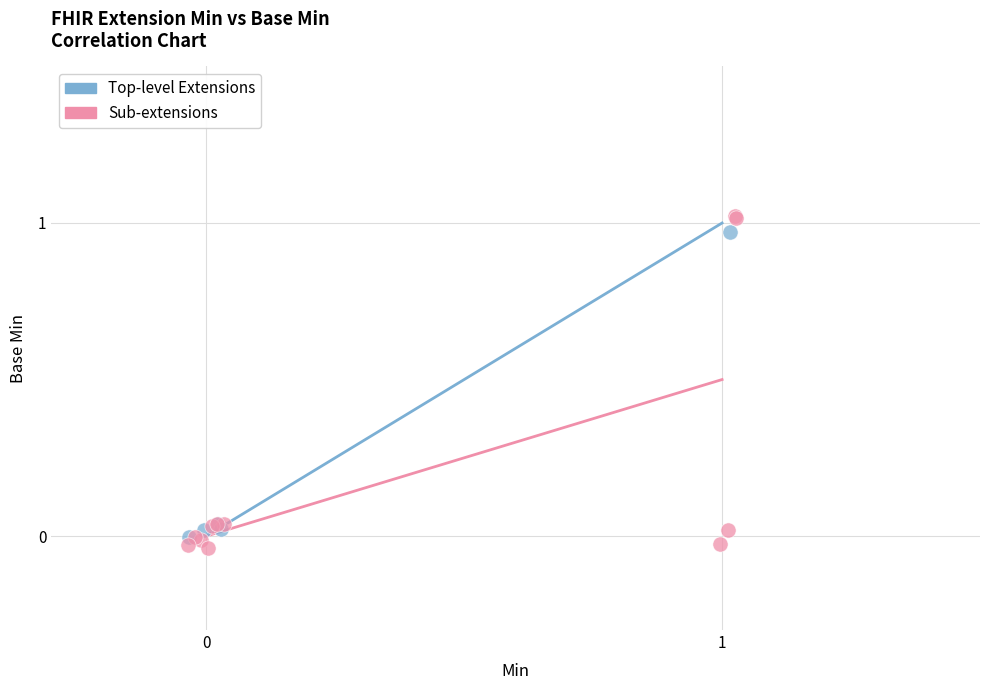

Which series has the widest spread of Y values?

Sub-extensions